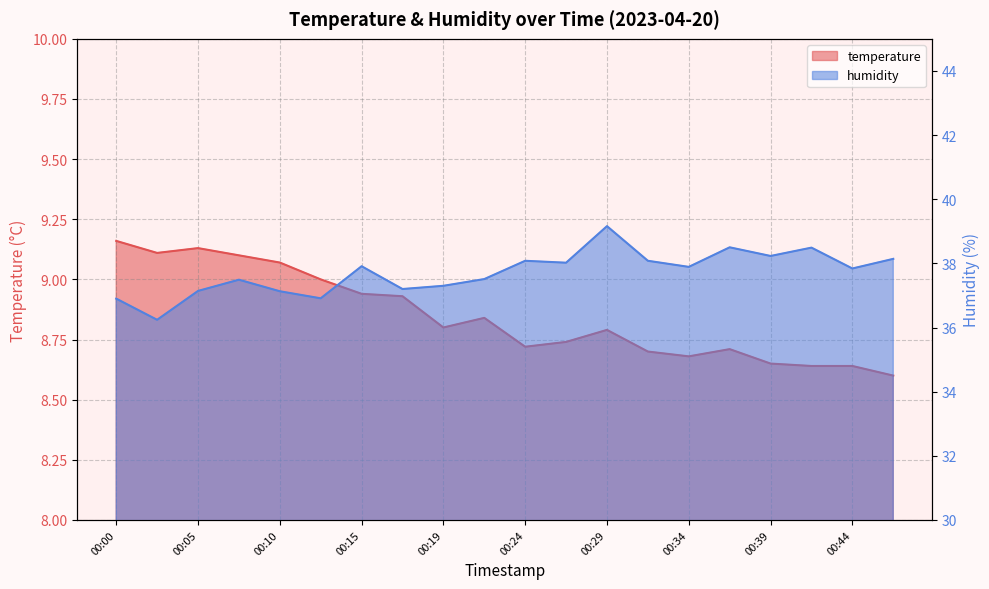

What is the approximate value of temperature at 00:41?

8.6